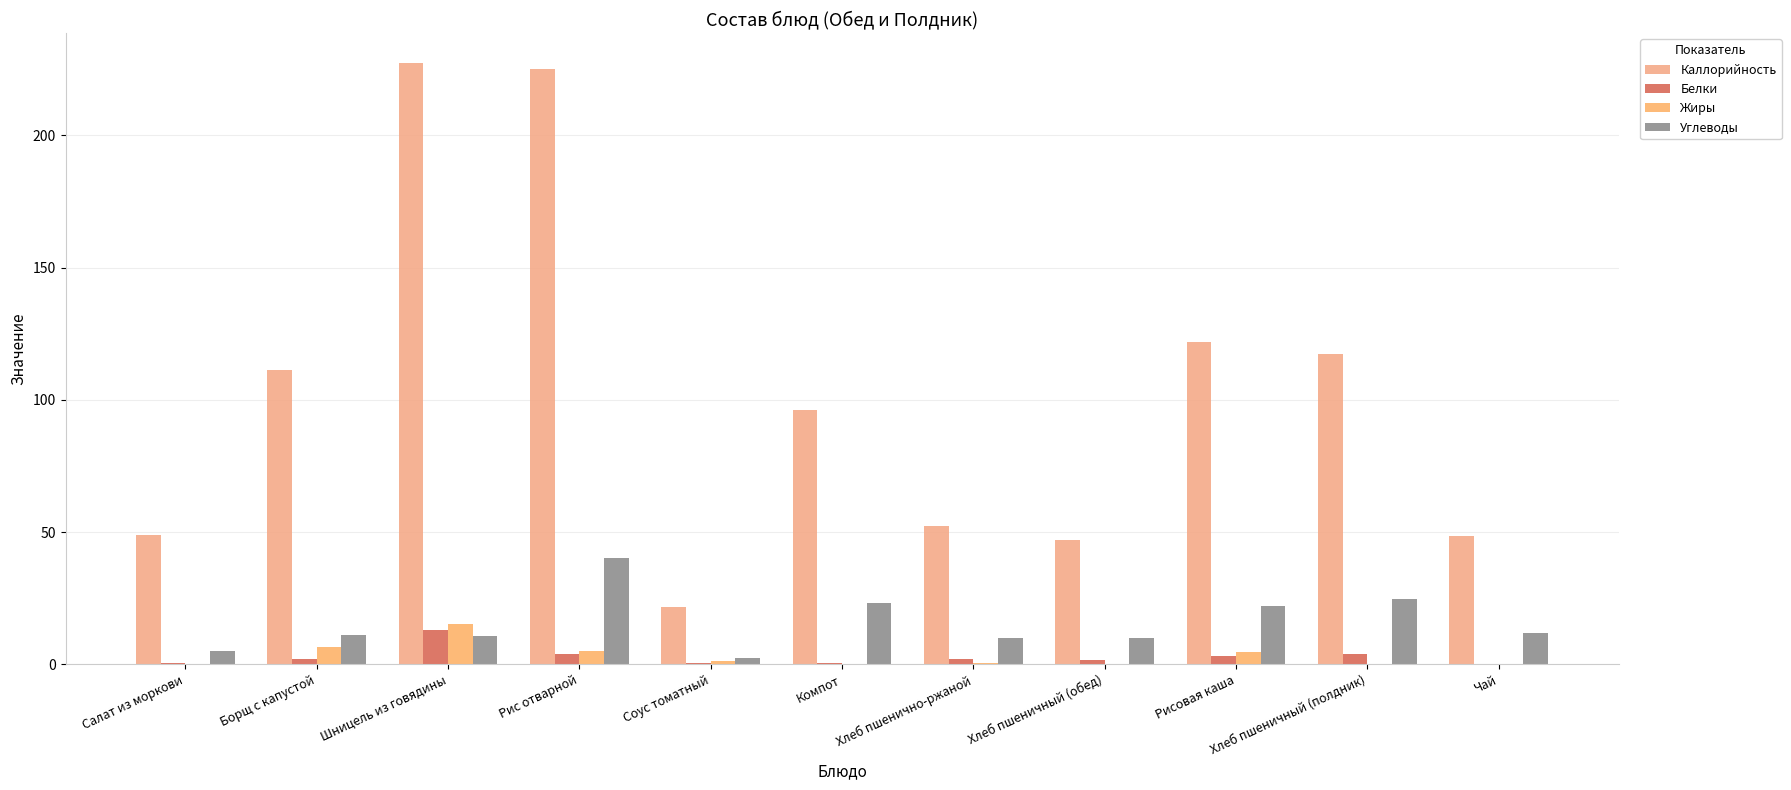

Between Хлеб пшеничный (обед) and Рисовая каша, which series saw the biggest shift?

Каллорийность